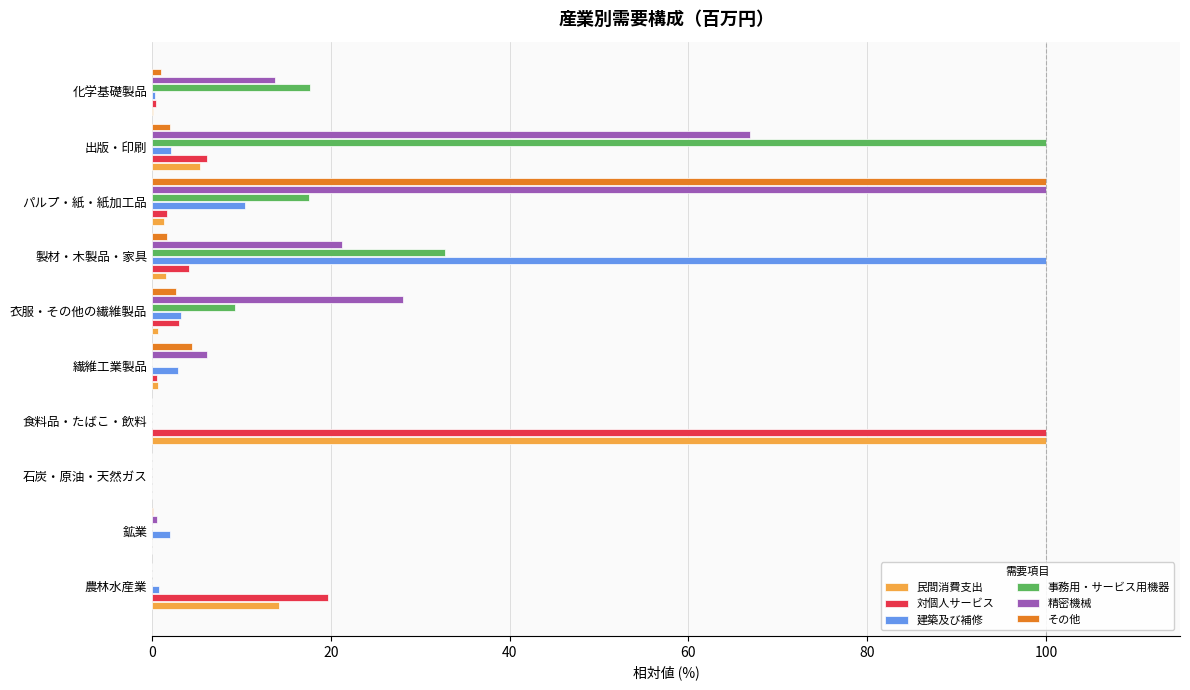

What is the sum of all 精密機械 values?

236.5